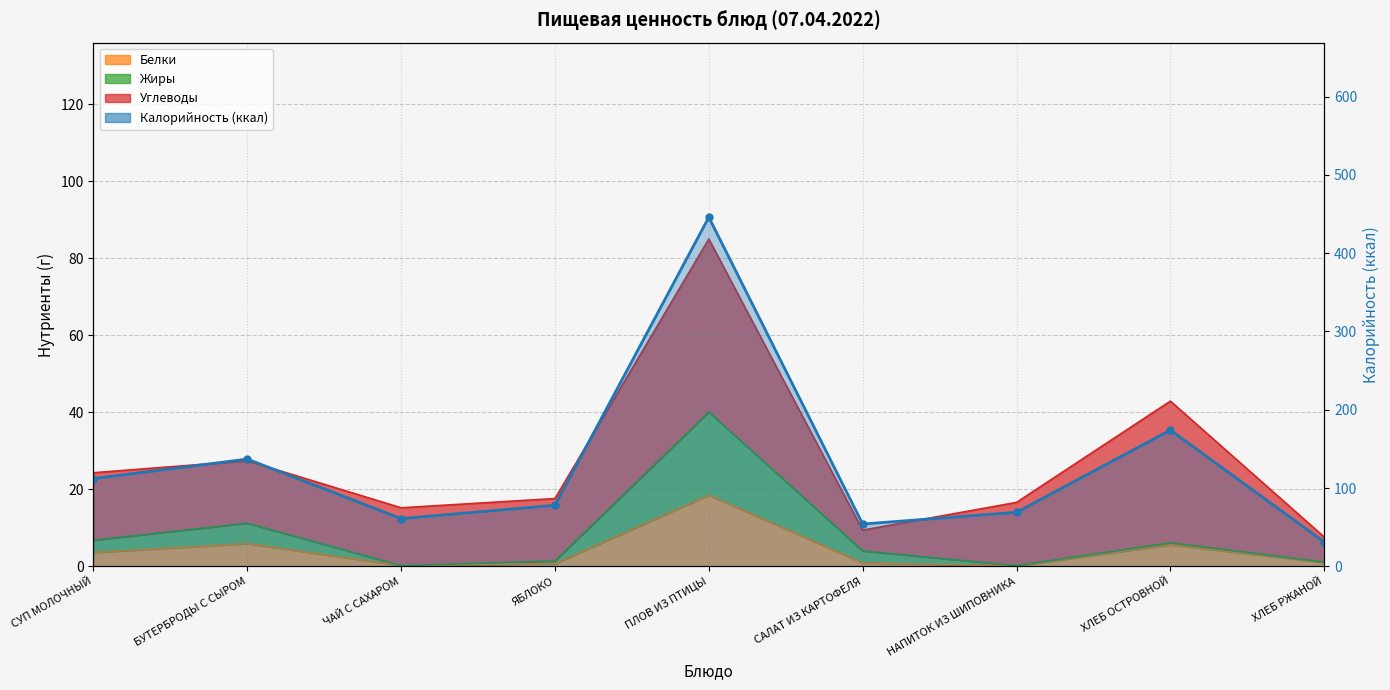

What is the sum of the Жиры values at ХЛЕБ РЖАНОЙ and ЯБЛОКО?

2.5